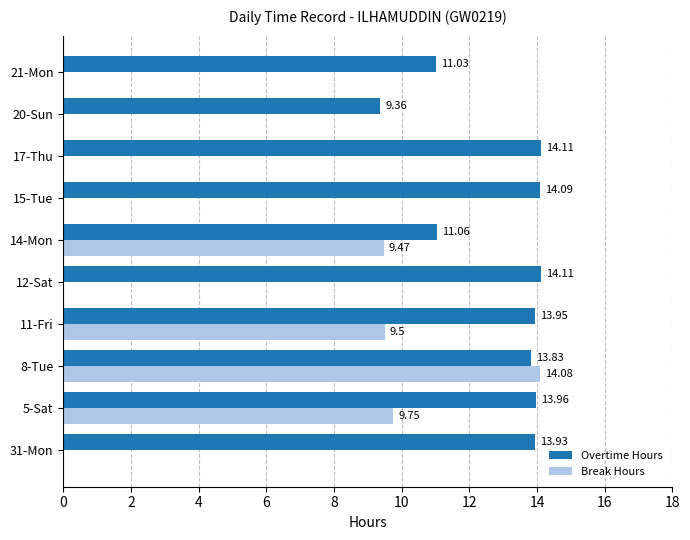

What is the sum of the Break Hours values at 8-Tue and 5-Sat?

23.8